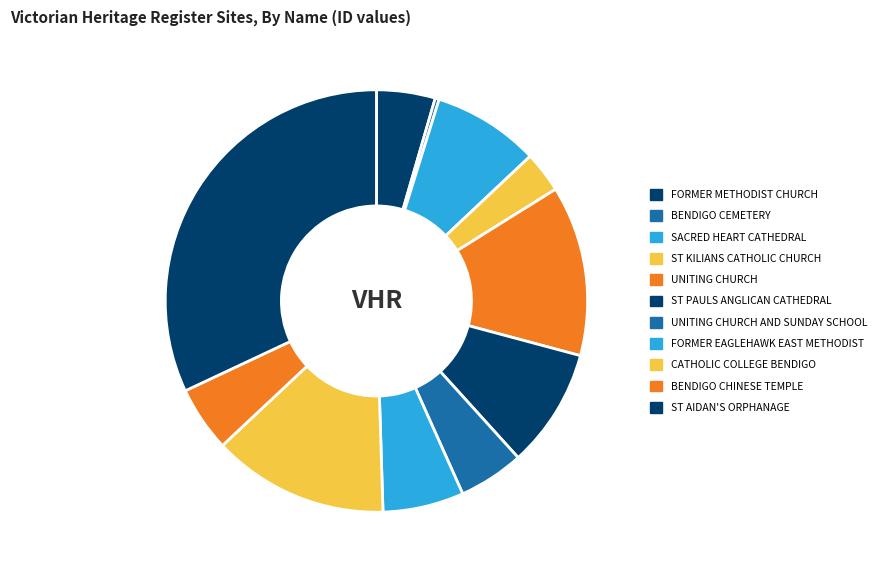

Is there any slice that represents more than half of the pie?

No